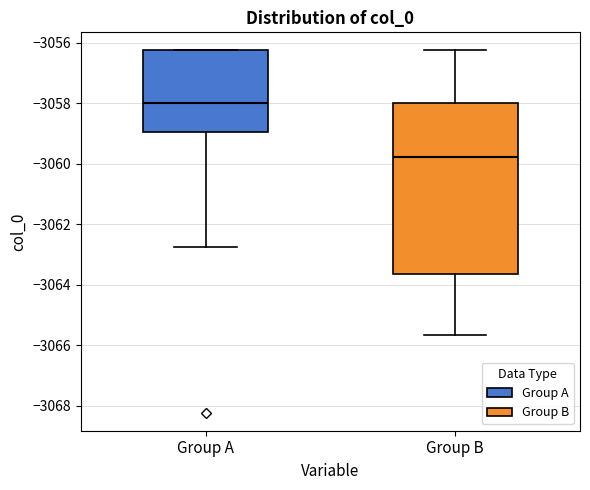

Reading left to right, read every box against the y-axis: the position of its median line, the range the box covers, and the ends of its whiskers. The values are not printed on the chart, so give them approximately, as read against the axis.

Group A: median -3058.0, box -3059.0 to -3056.2, whiskers -3062.8 to -3056.2
Group B: median -3059.8, box -3063.6 to -3058.0, whiskers -3065.6 to -3056.2